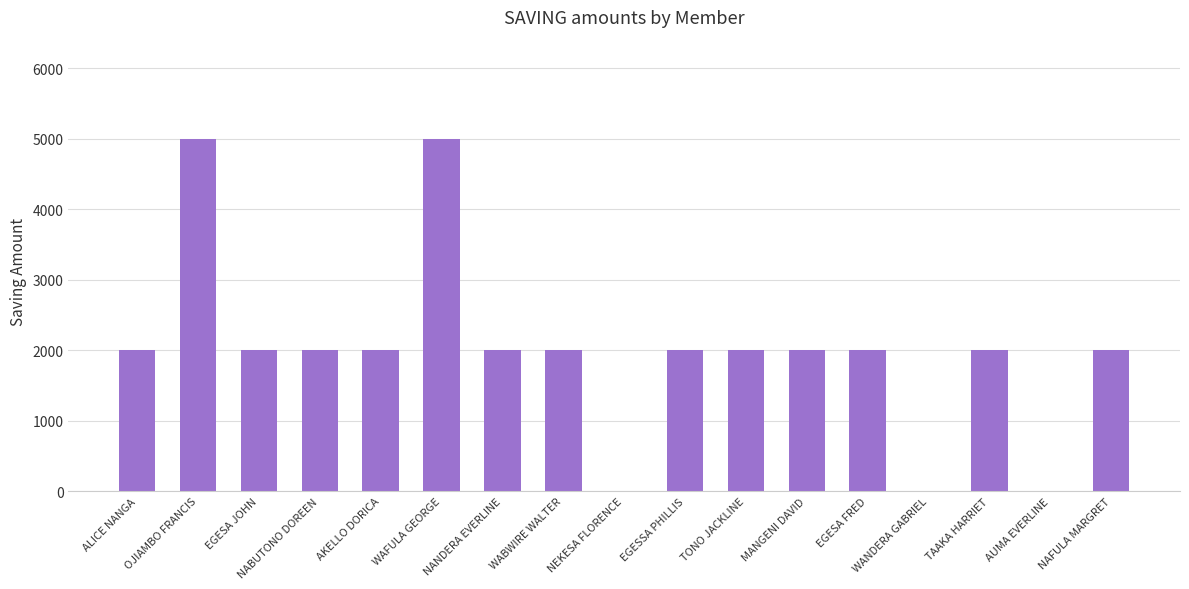

How many series are shown in this chart?

1